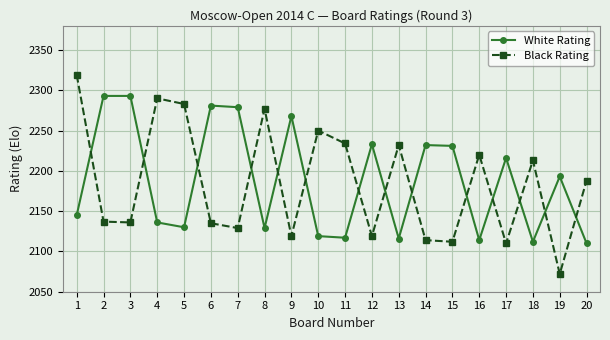

At how many categories does at least one series exceed 2191?

19